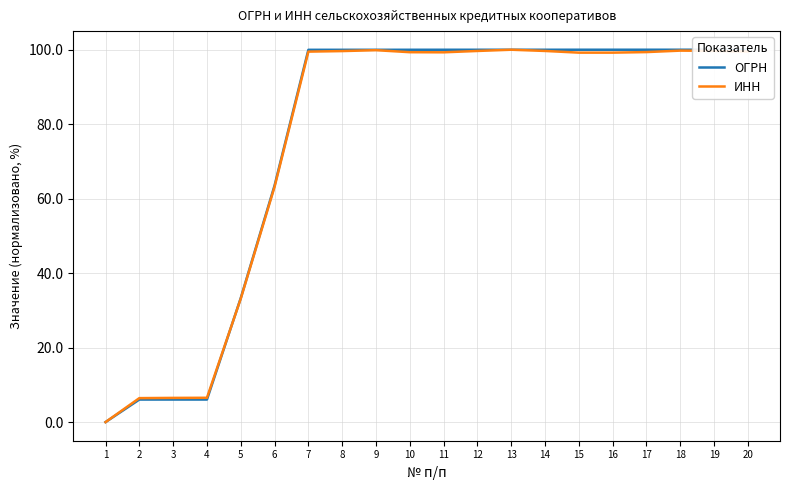

Is it true that ИНН equals 33.2 at 5?

True